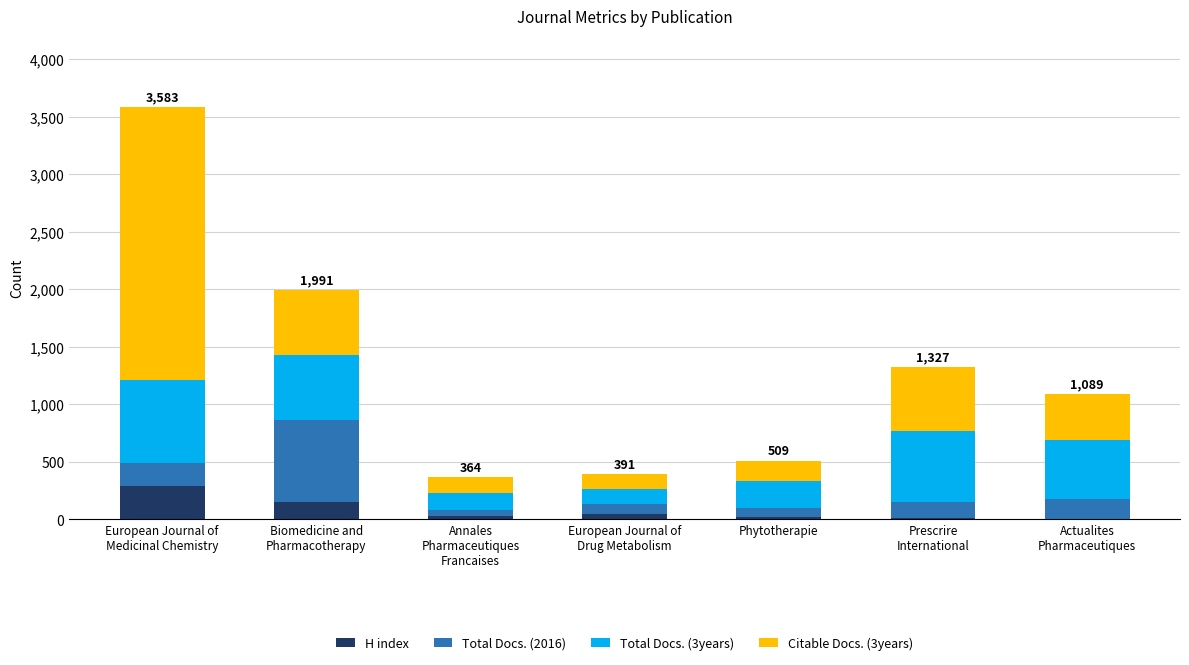

What is the highest value of the H index series?

289